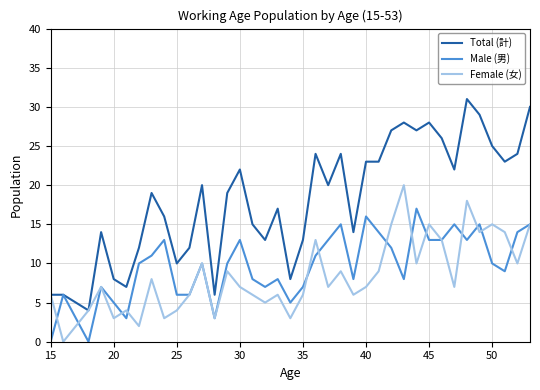

What is the average value of the Male (男) series?

10